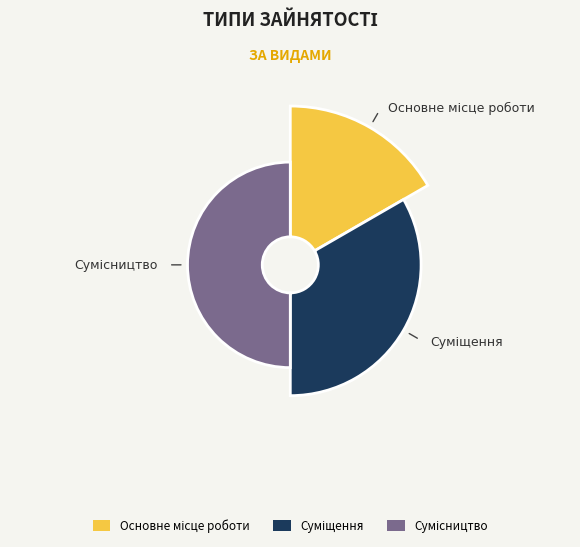

Count the number of slices in the pie.

3